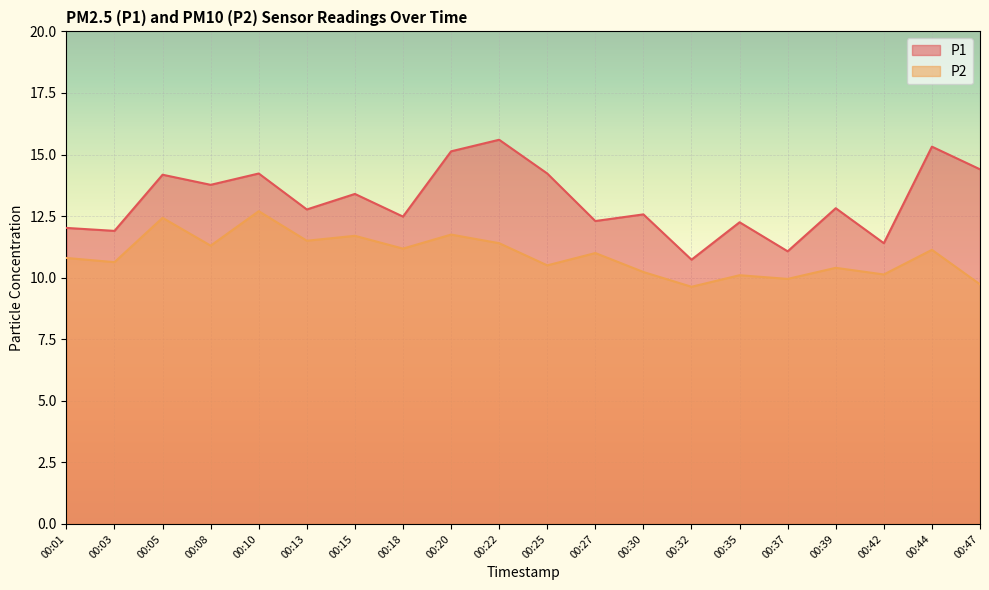

Reading left to right, list all the values displayed in this chart.

P1: 12.0	11.9	14.2	13.8	14.2	12.8	13.4	12.5	15.1	15.6	14.2	12.3	12.6	10.7	12.2	11.1	12.8	11.4	15.3	14.4
P2: 10.8	10.6	12.4	11.3	12.7	11.5	11.7	11.2	11.8	11.4	10.5	11.0	10.2	9.6	10.1	9.9	10.4	10.1	11.1	9.7